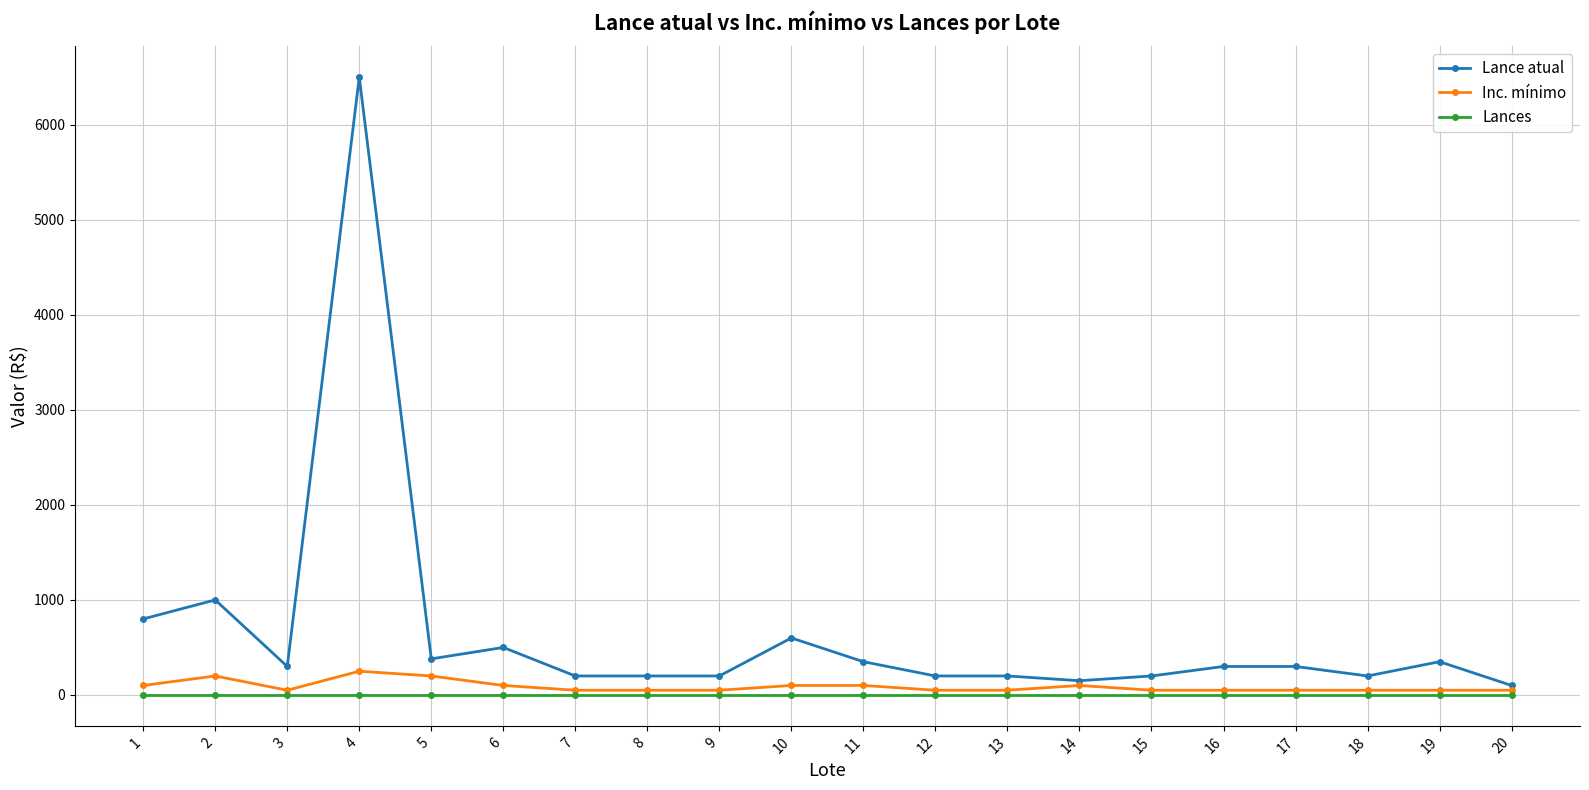

At how many categories does at least one series exceed 4142?

1